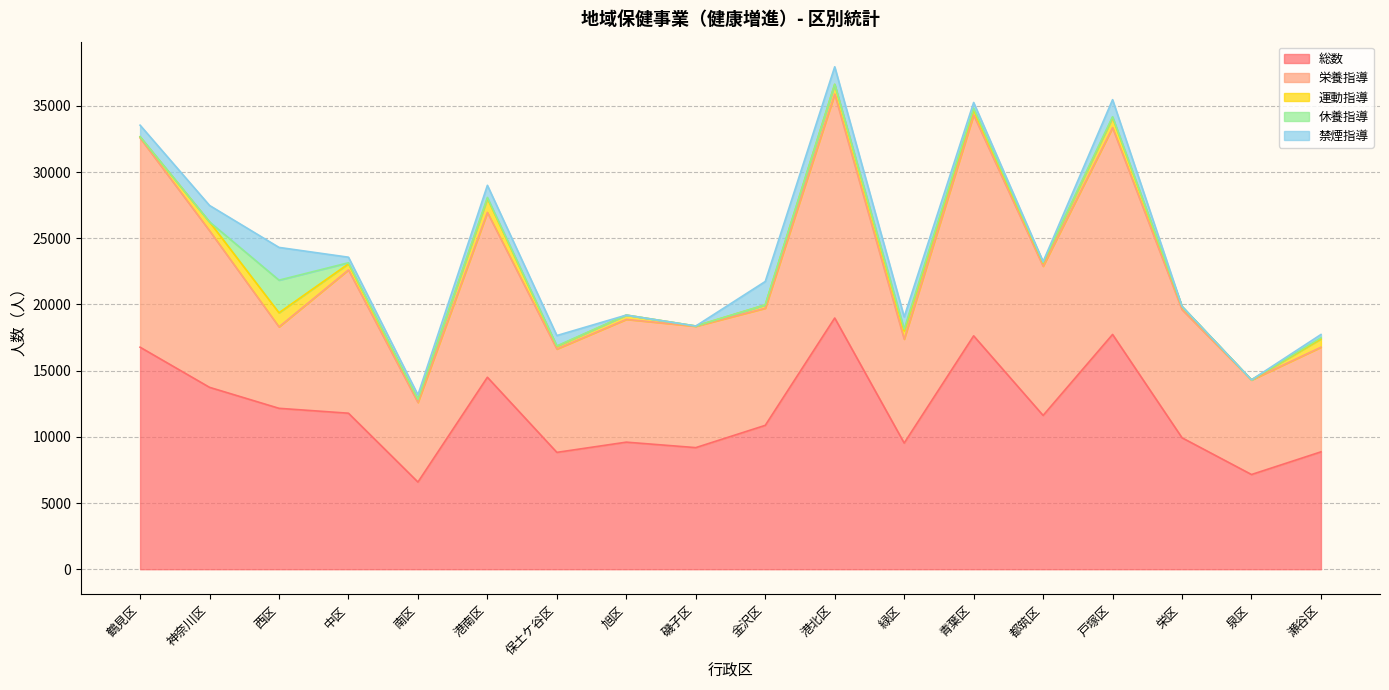

How many interior local valleys does the 総数 series have?

6